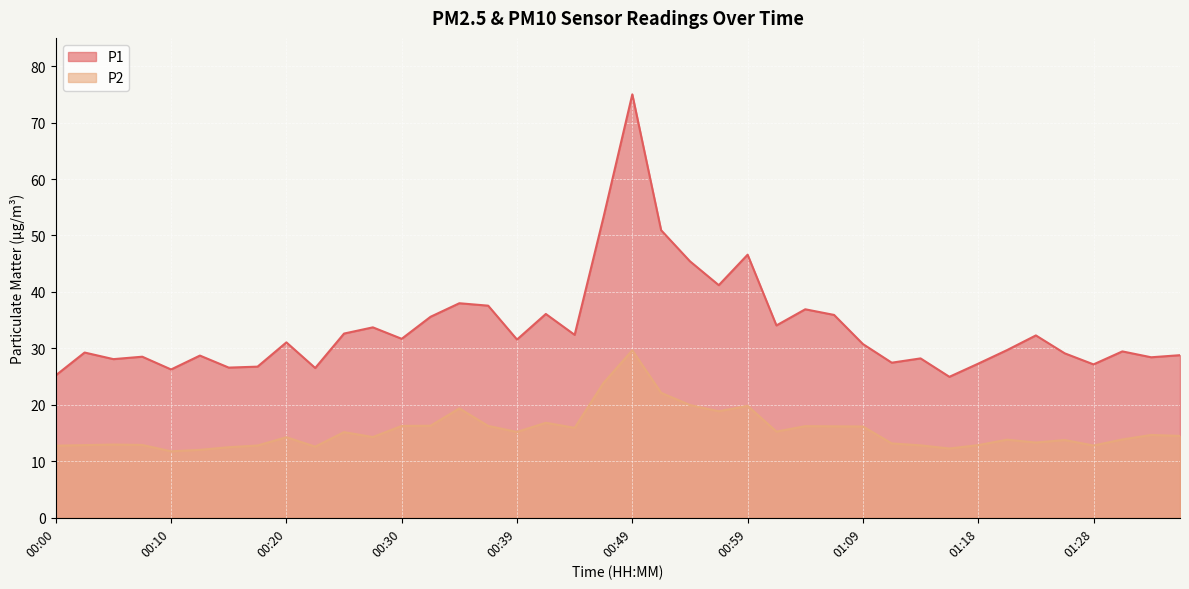

At 00:39, list the series in order from largest to smallest.

P1, P2